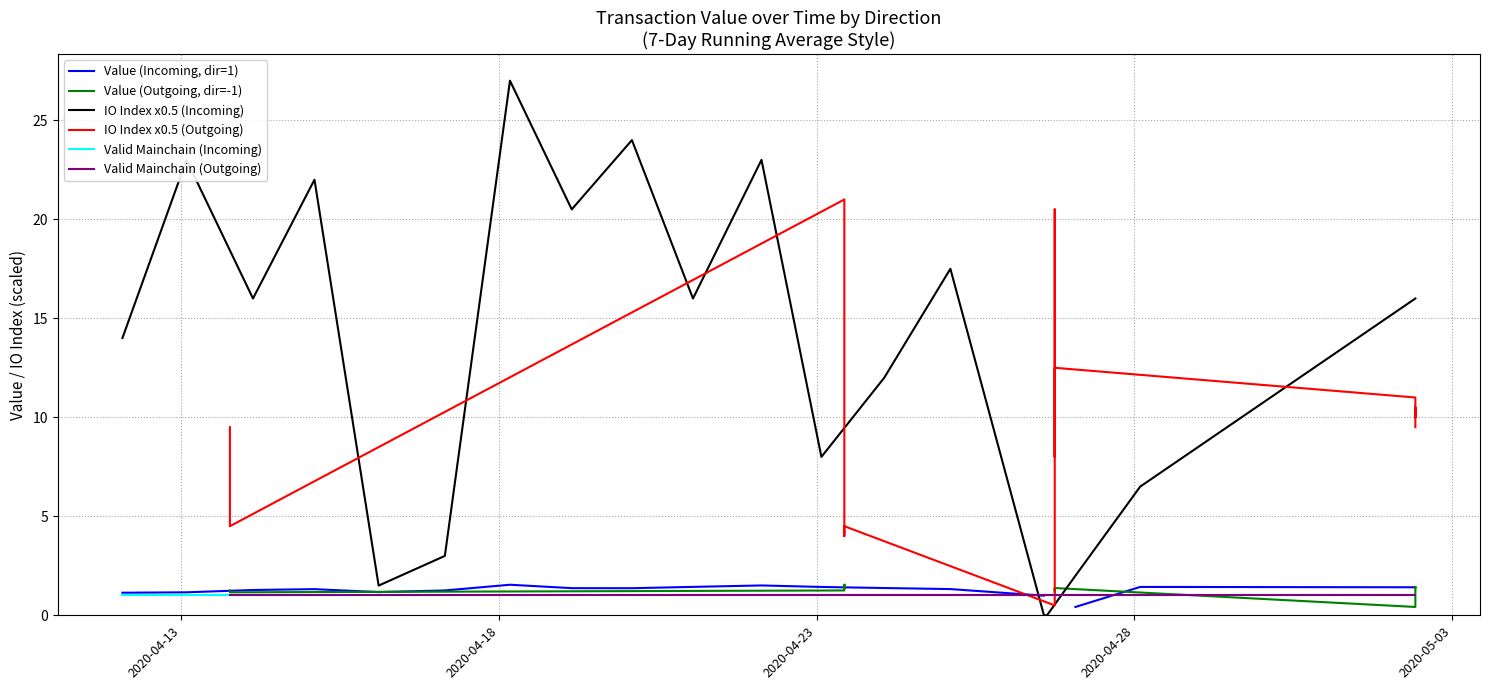

True or false: IO Index x0.5 (Incoming) and Valid Mainchain (Incoming) intersect in this chart.

True